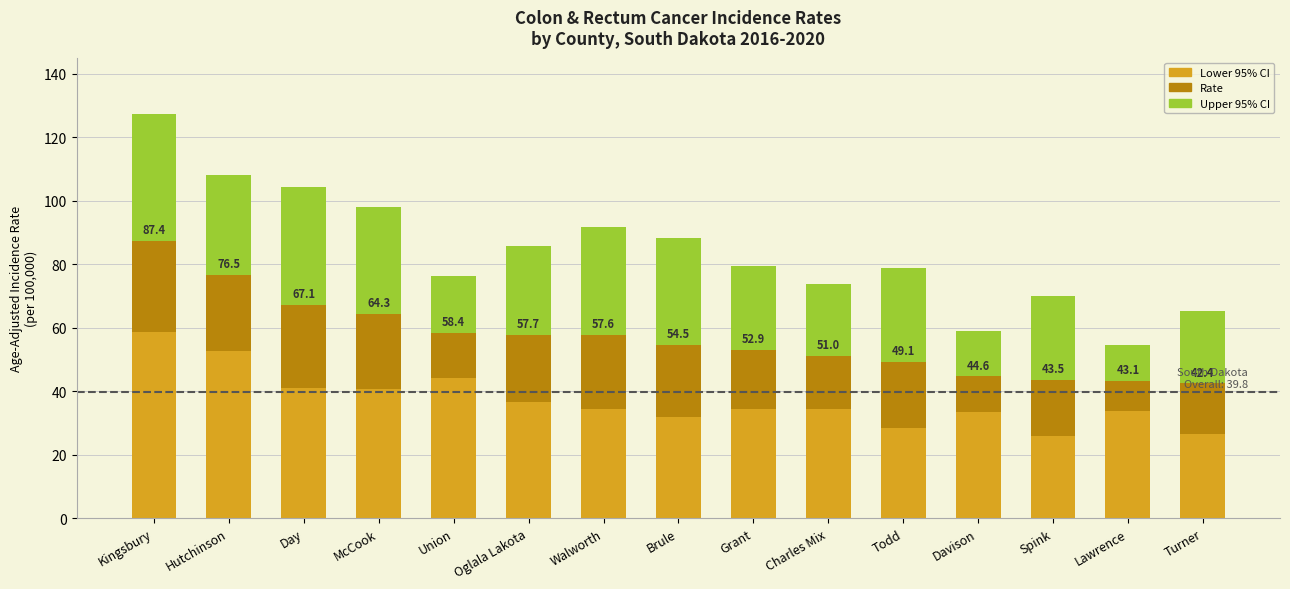

Which category has the highest value in the Lower 95% CI series?

Kingsbury